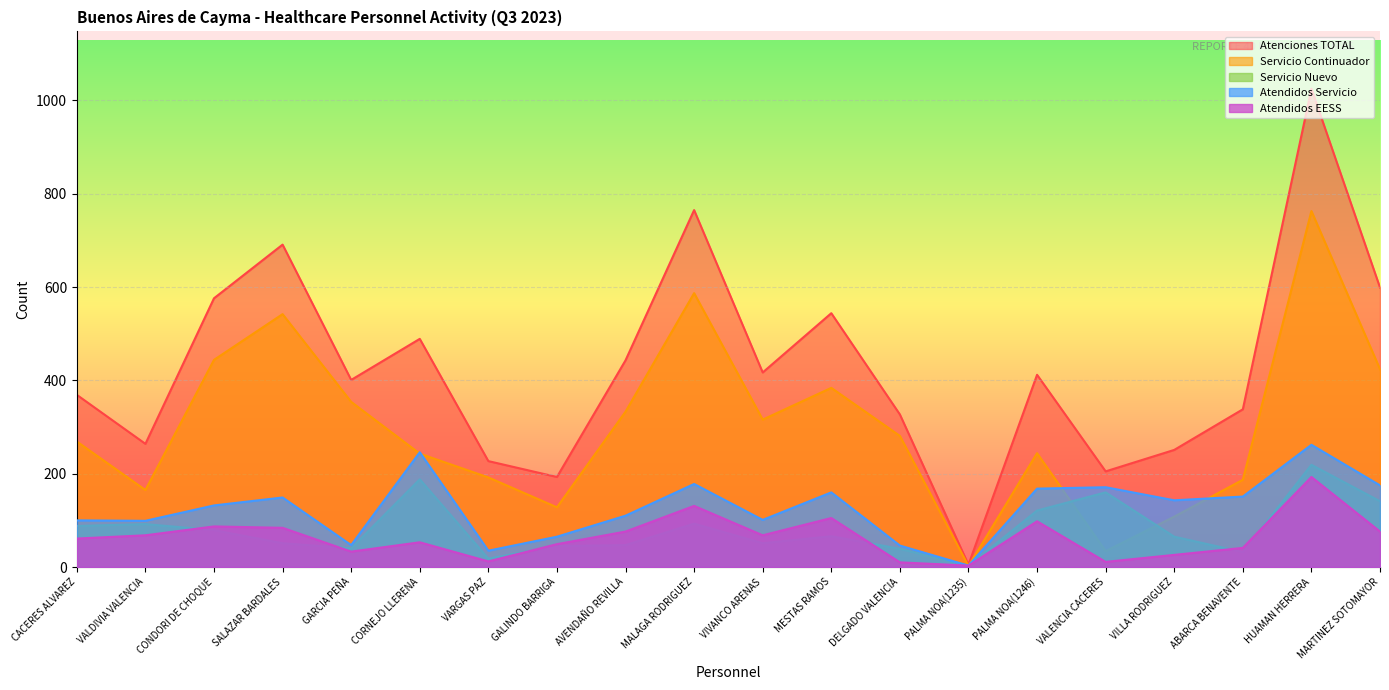

What position from the left is GARCIA PEÑA?

5